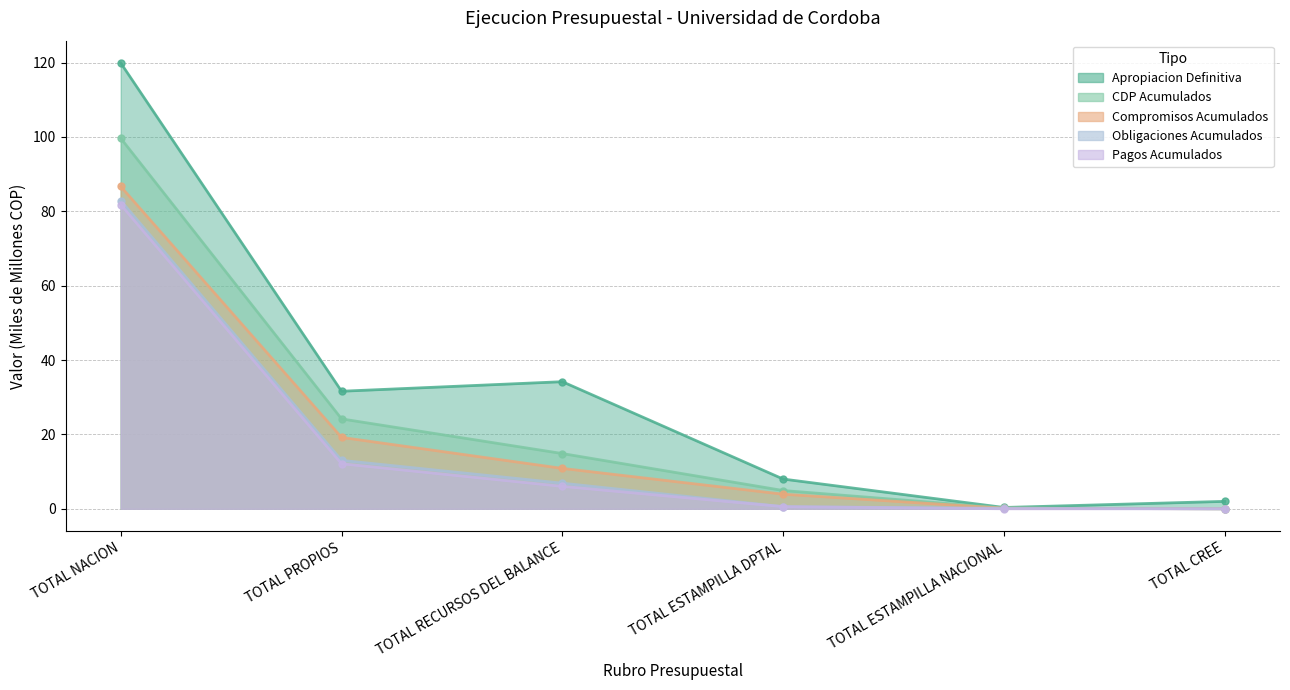

What are all the series names shown in the legend?

Apropiacion Definitiva, CDP Acumulados, Compromisos Acumulados, Obligaciones Acumulados, Pagos Acumulados